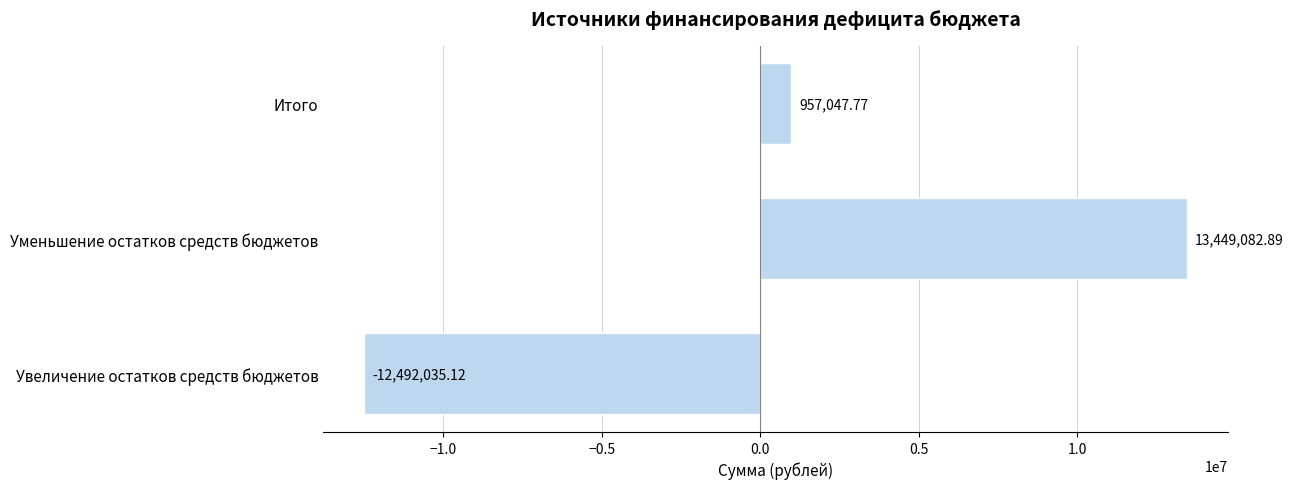

What is the average value?

638031.8